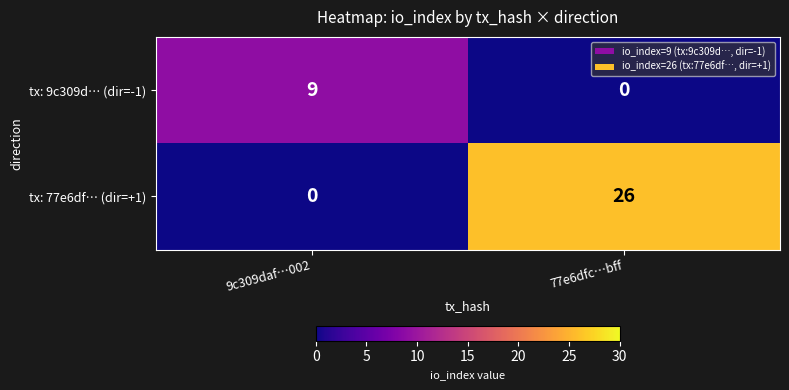

List the series in order of their peak value, lowest first.

tx: 9c309d… (dir=-1), tx: 77e6df… (dir=+1)